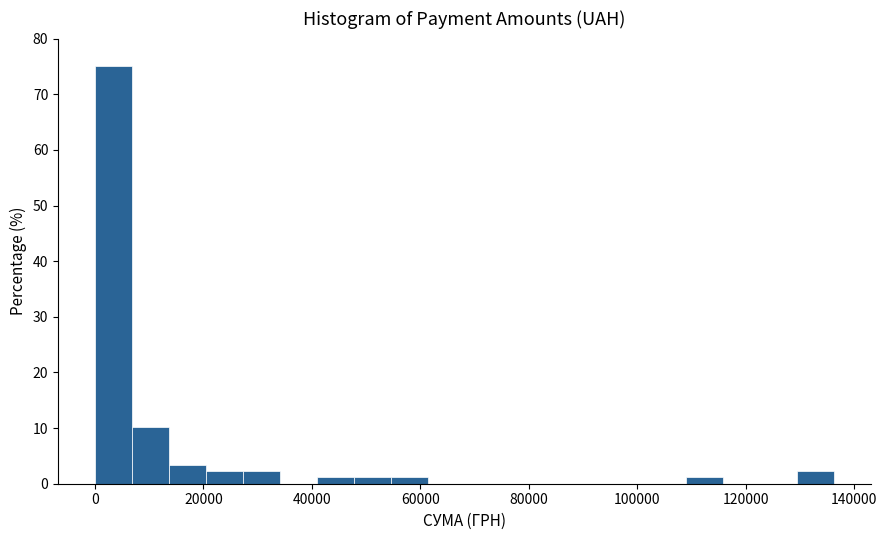

Read against the x-axis, roughly where is the centre of the tallest bar?

4000